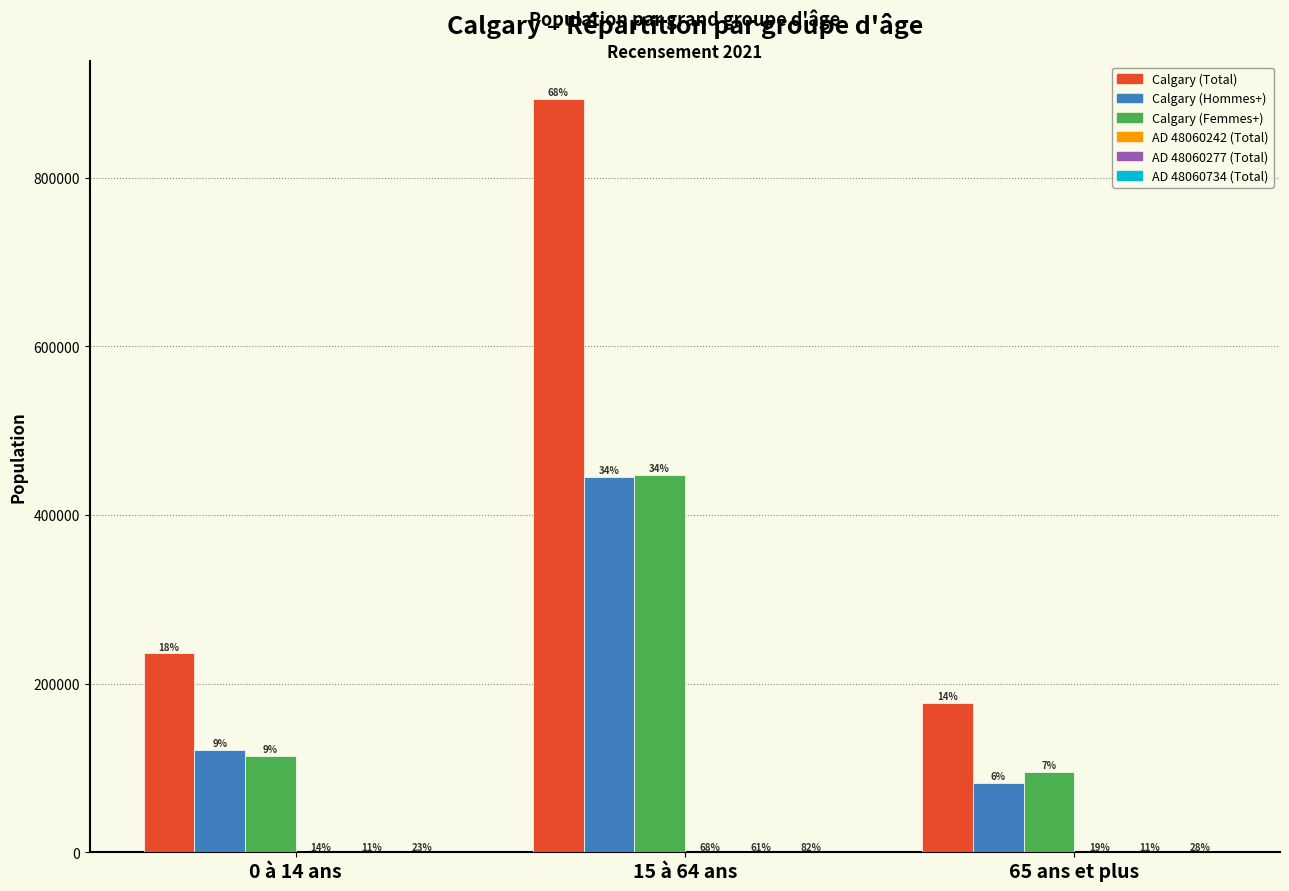

Which label corresponds to the largest value in the chart?

15 à 64 ans